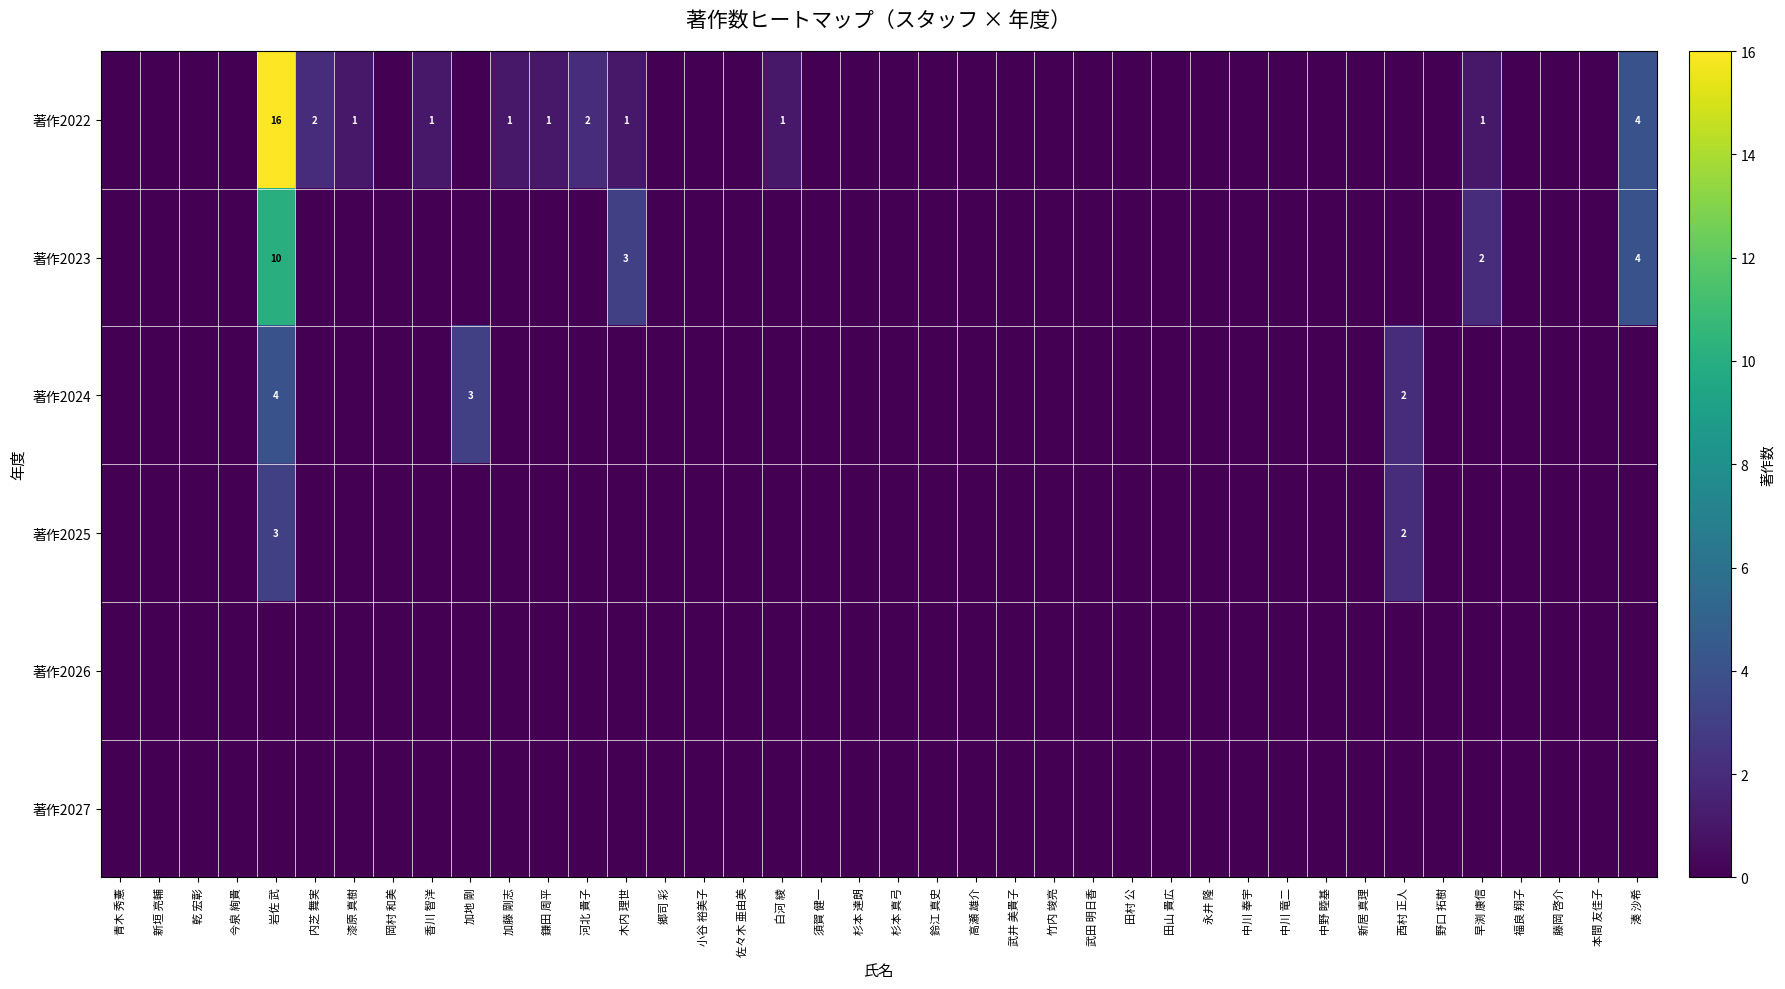

The 著作2022 series shows 3 at 内芝 舞実. True or false?

False